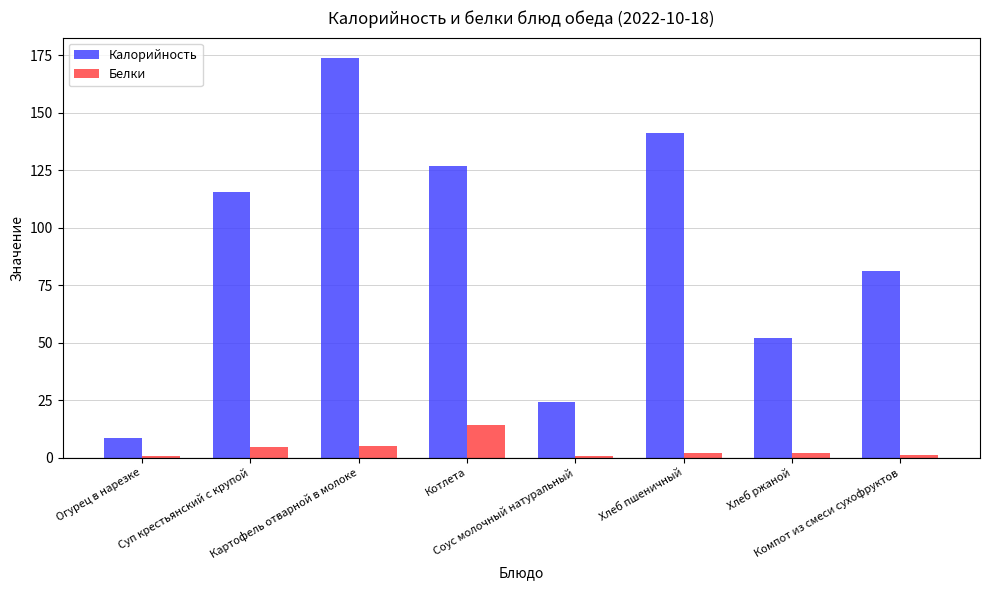

What is the sum of all Белки values?

29.9